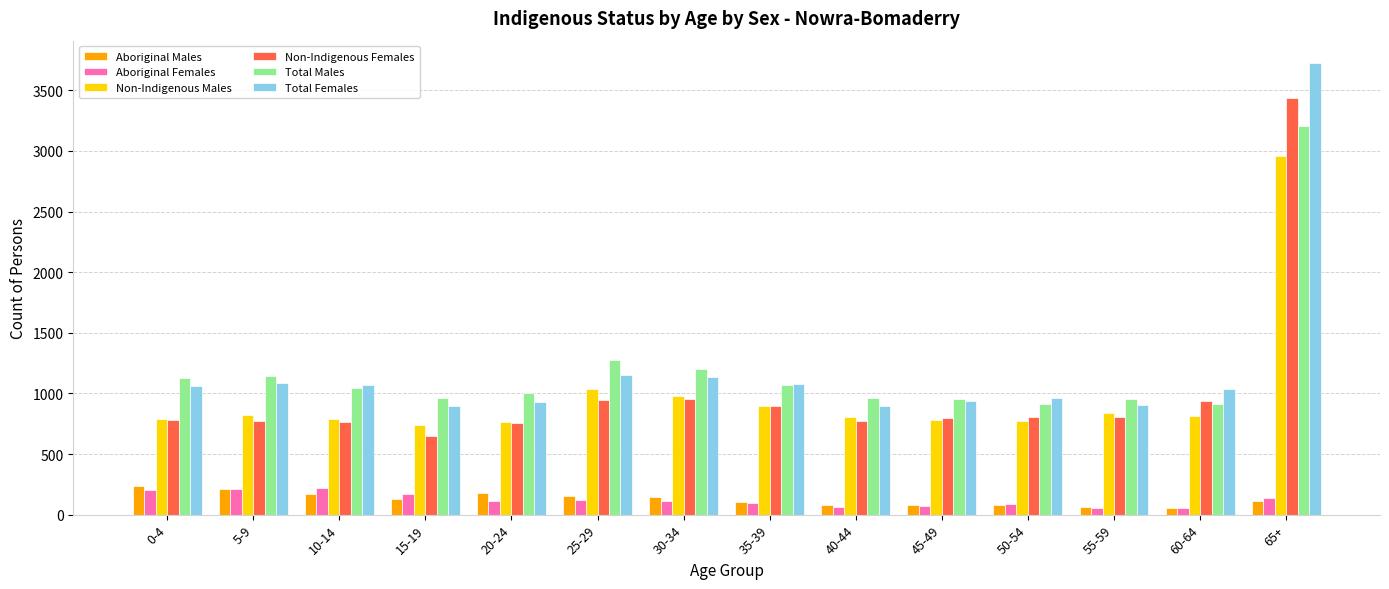

What is the spread (max minus min) of values at 35-39?

982